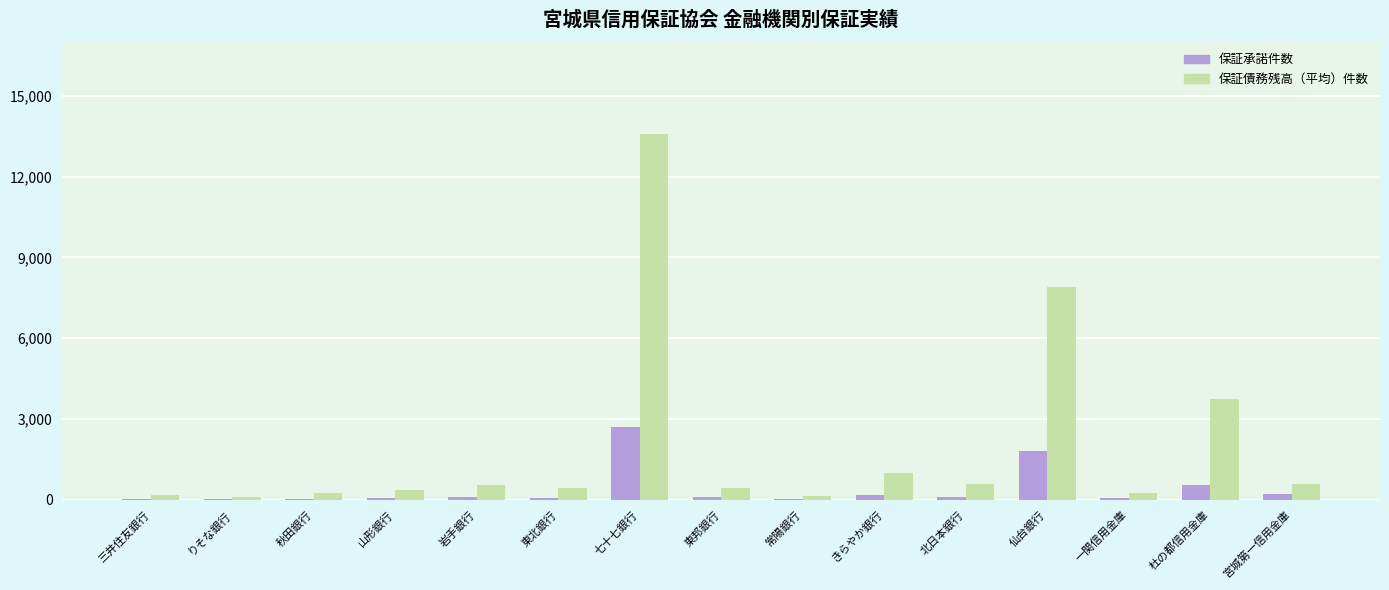

Is the value of 保証債務残高（平均）件数 at 杜の都信用金庫 greater than the value of 保証承諾件数 at きらやか銀行?

Yes